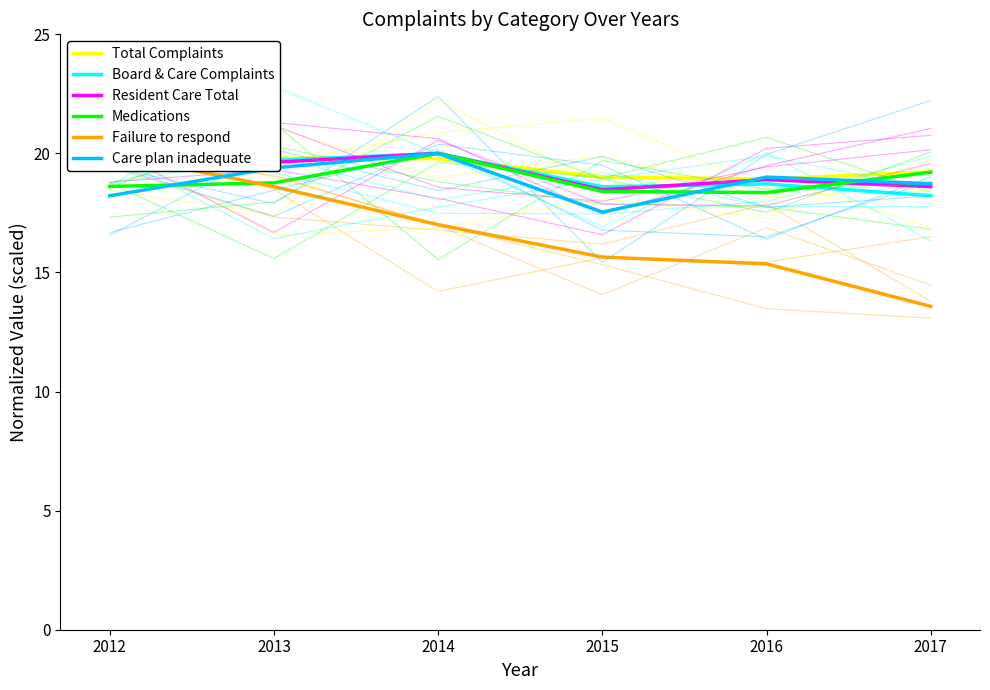

Reading right to left, what are all the values shown in this chart?

Total Complaints: 2017=19.2	2016=18.9	2015=19.0	2014=19.8	2013=19.8	2012=20.0
Board & Care Complaints: 2017=18.2	2016=18.7	2015=18.6	2014=20.0	2013=19.7	2012=19.6
Resident Care Total: 2017=18.6	2016=18.9	2015=18.5	2014=20.0	2013=19.6	2012=19.6
Medications: 2017=19.2	2016=18.4	2015=18.4	2014=20.0	2013=18.8	2012=18.6
Failure to respond: 2017=13.6	2016=15.4	2015=15.6	2014=17.0	2013=18.6	2012=20.0
Care plan inadequate: 2017=18.7	2016=19.0	2015=17.5	2014=20.0	2013=19.4	2012=18.2